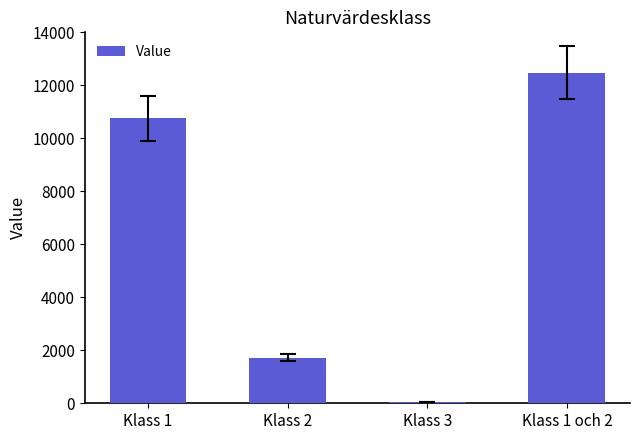

What is the sum of all values?

24986